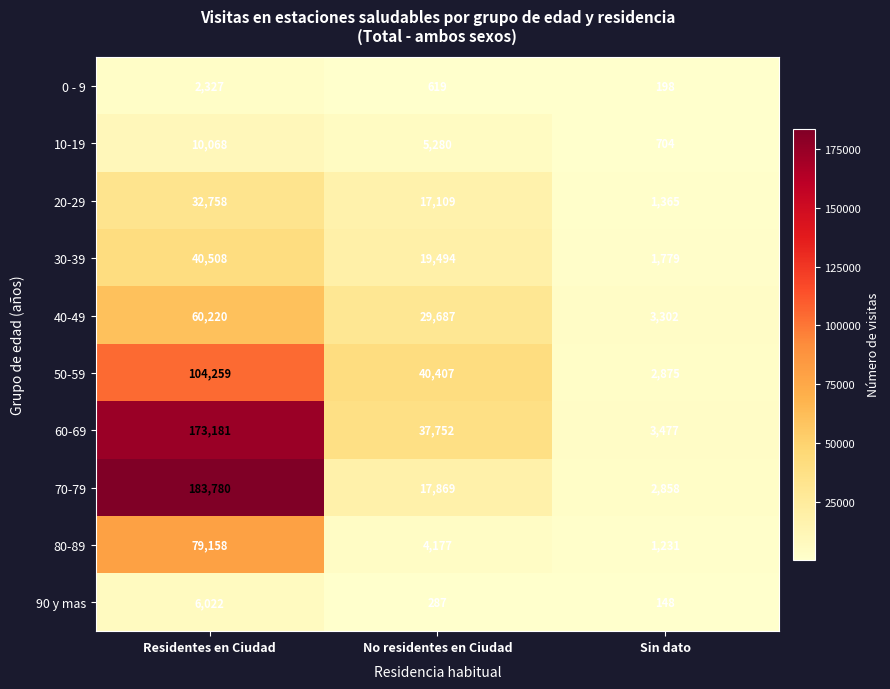

Which series has the largest total across all categories?

60-69